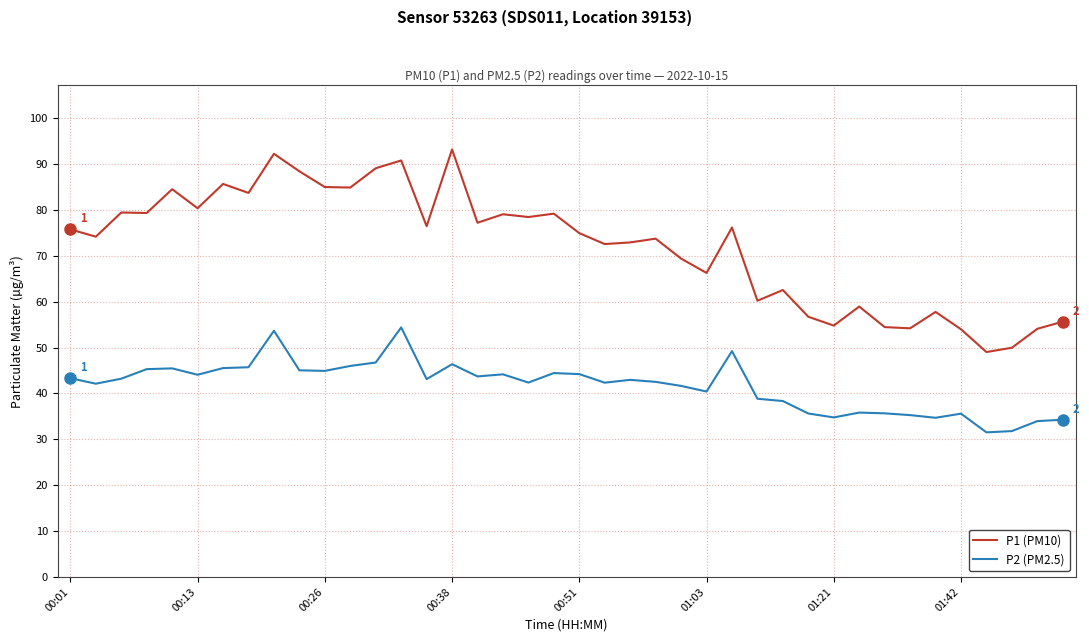

What is the greatest value displayed?

93.2